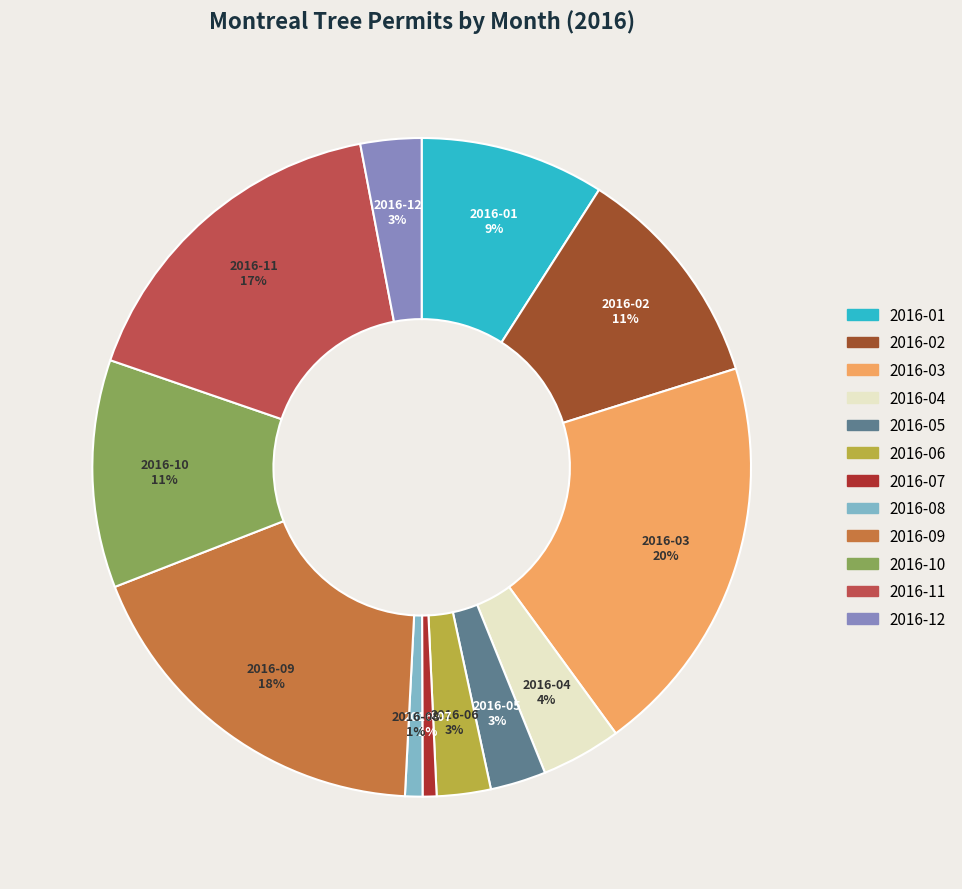

Does 2016-04 represent more than half of the total?

No